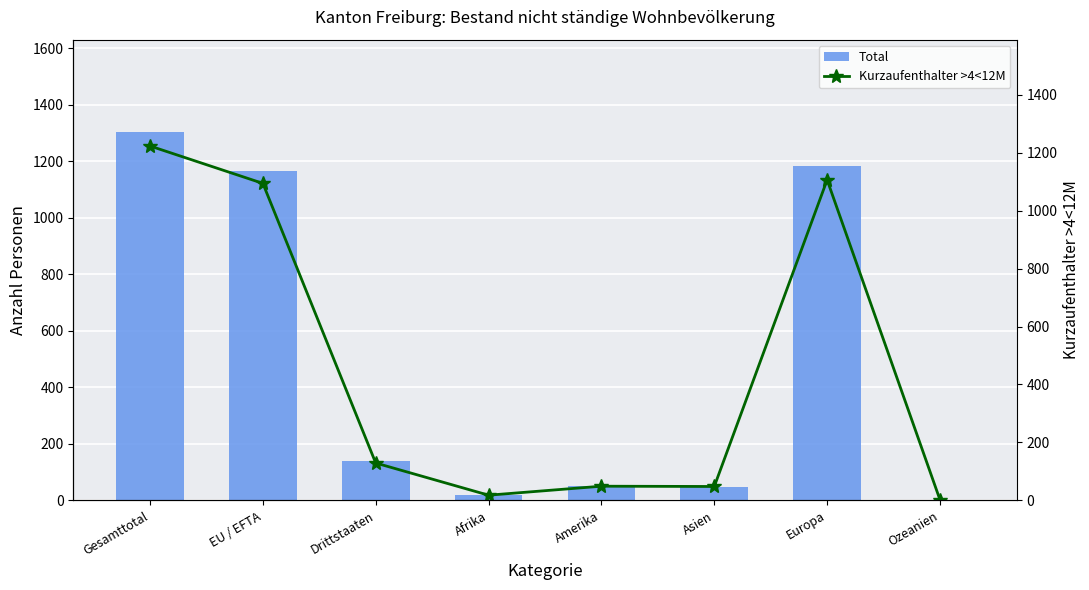

What is the label of the 3rd bar from the right?

Asien